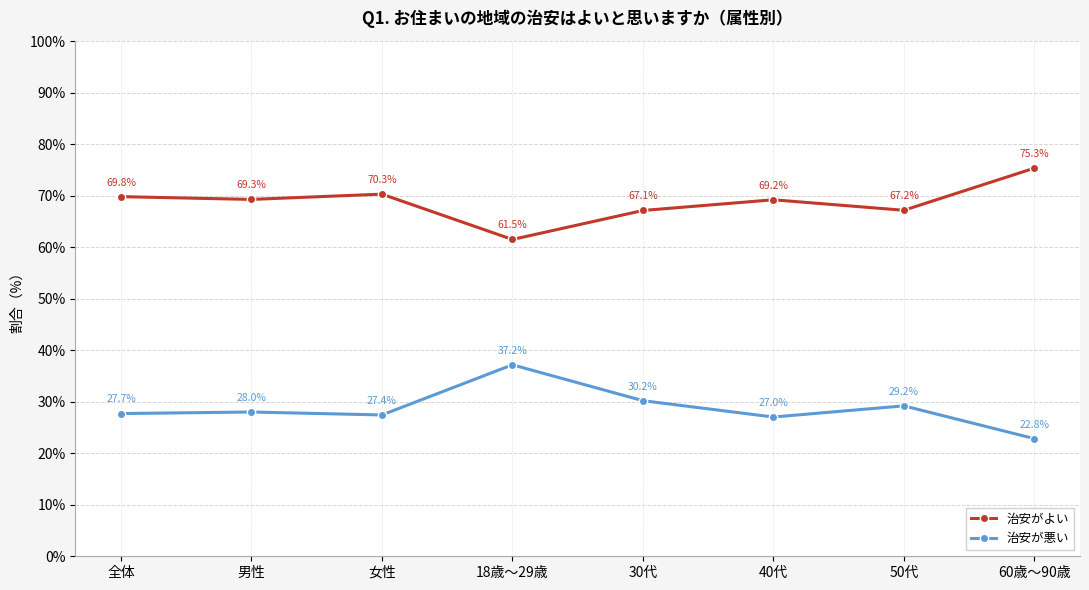

What is the average value of the 治安がよい series?

68.7